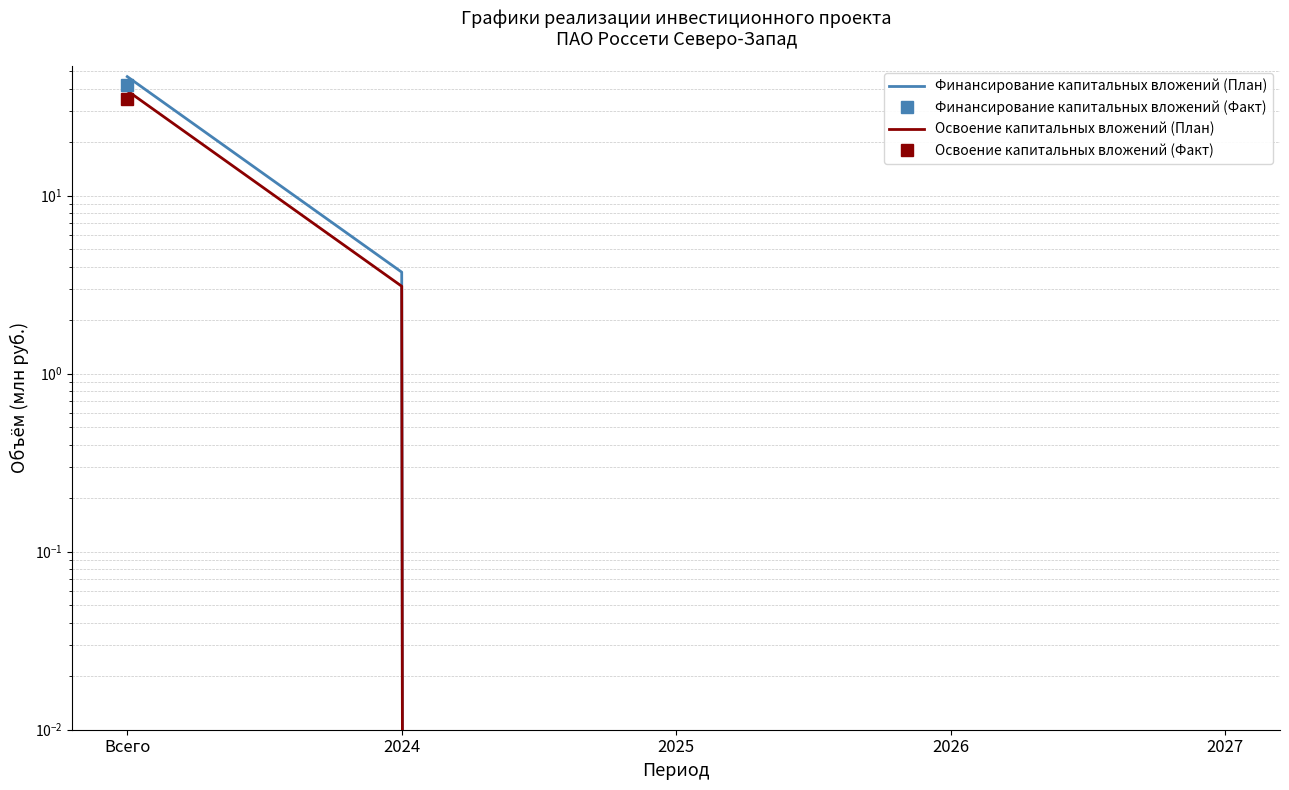

How many positive values does the Финансирование капитальных вложений (План) series have?

2